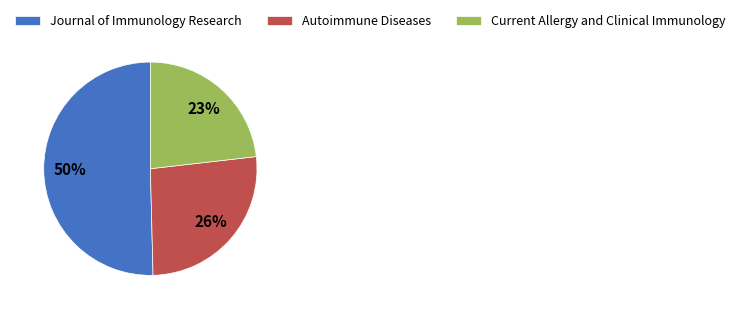

To the nearest percent, what percentage of the pie is Autoimmune Diseases?

26%